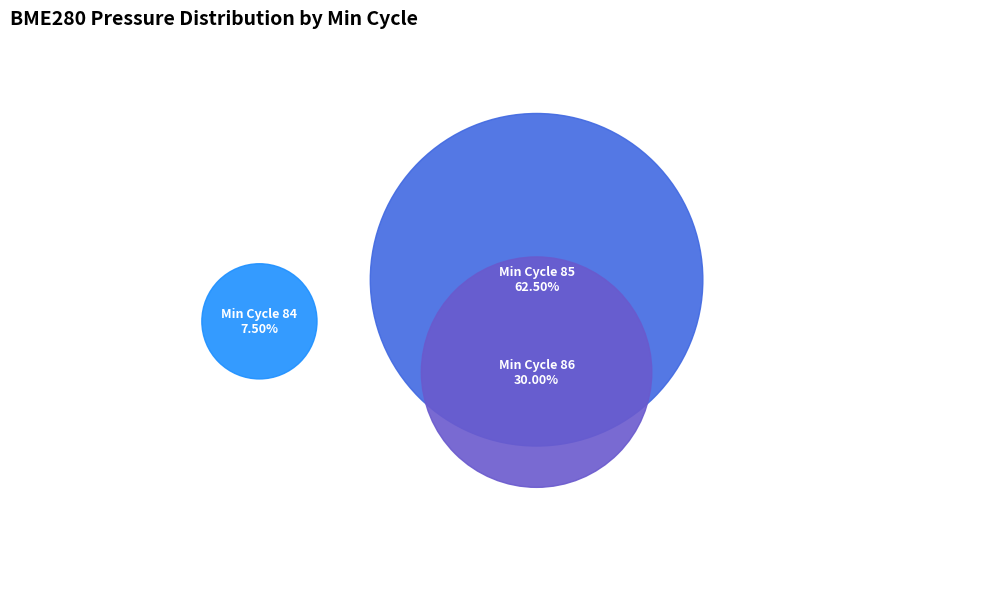

The 37 slice represents 12% of the pie. True or false?

False